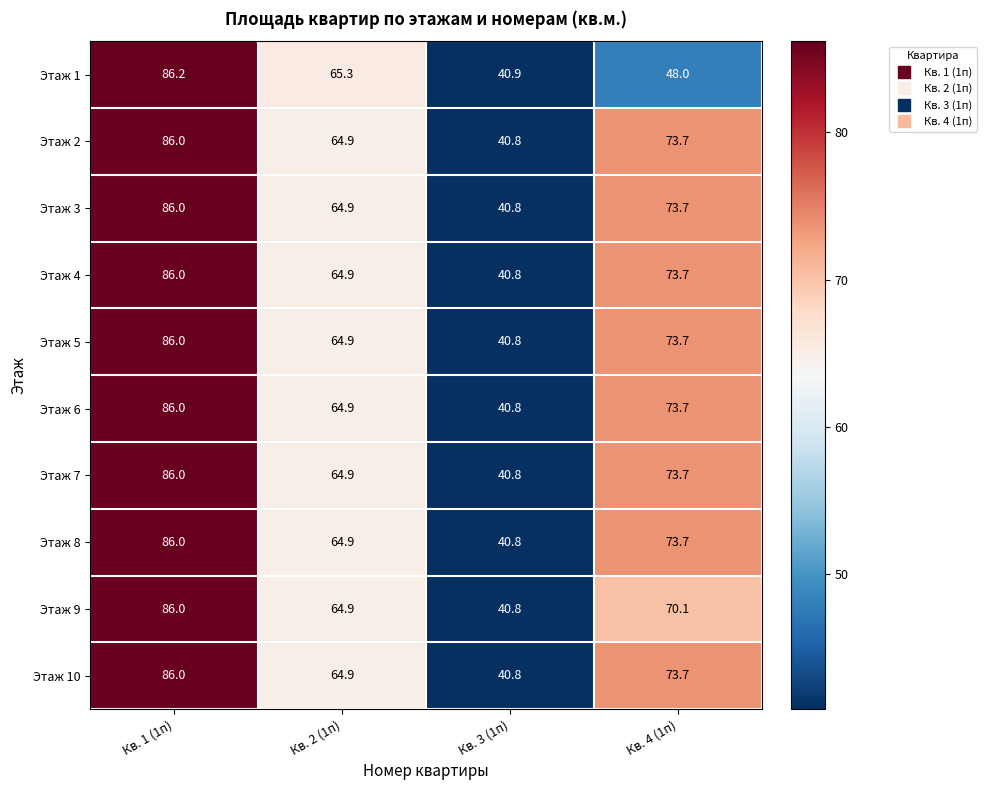

Rank the categories by Этаж 5 value from lowest to highest.

Кв. 3 (1п), Кв. 2 (1п), Кв. 4 (1п), Кв. 1 (1п)